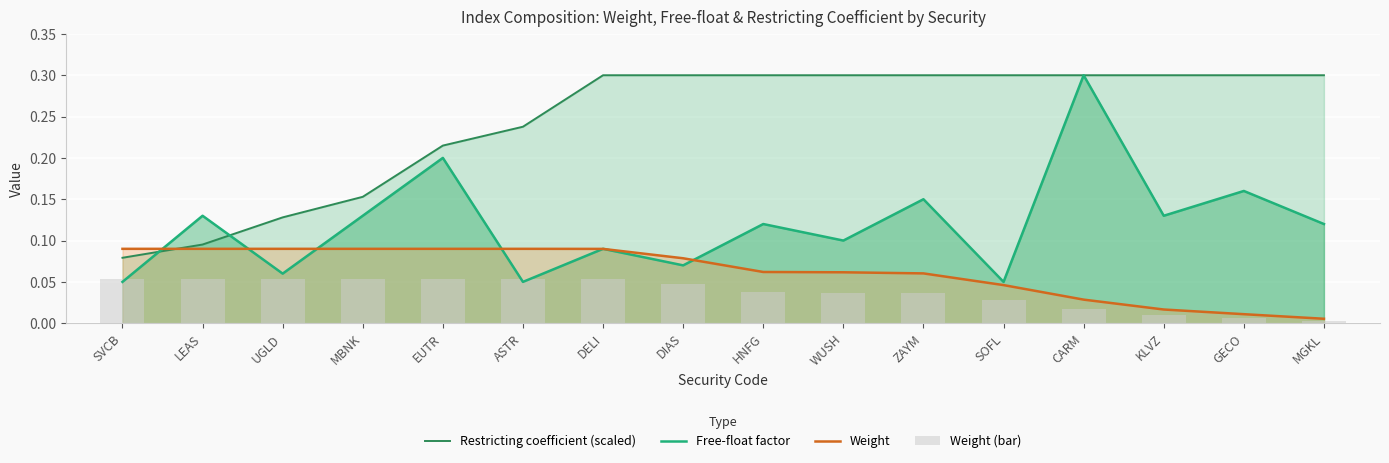

The Weight series shows 0.1 at HNFG. True or false?

True